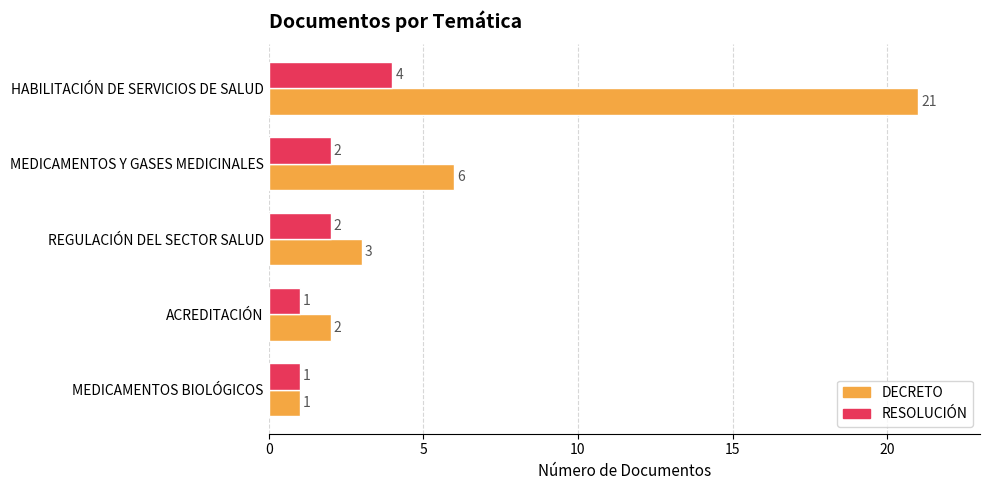

Which series changed the most between MEDICAMENTOS Y GASES MEDICINALES and MEDICAMENTOS BIOLÓGICOS?

DECRETO